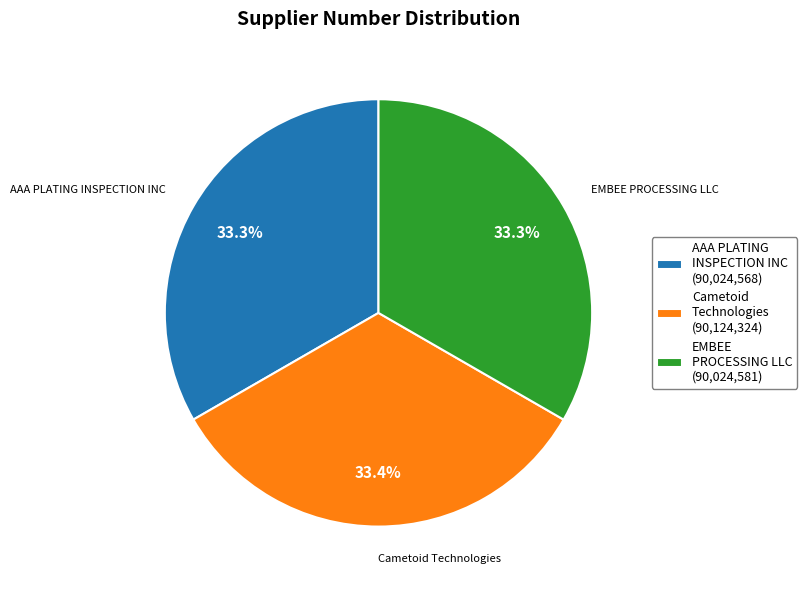

How many segments does this pie chart have?

3